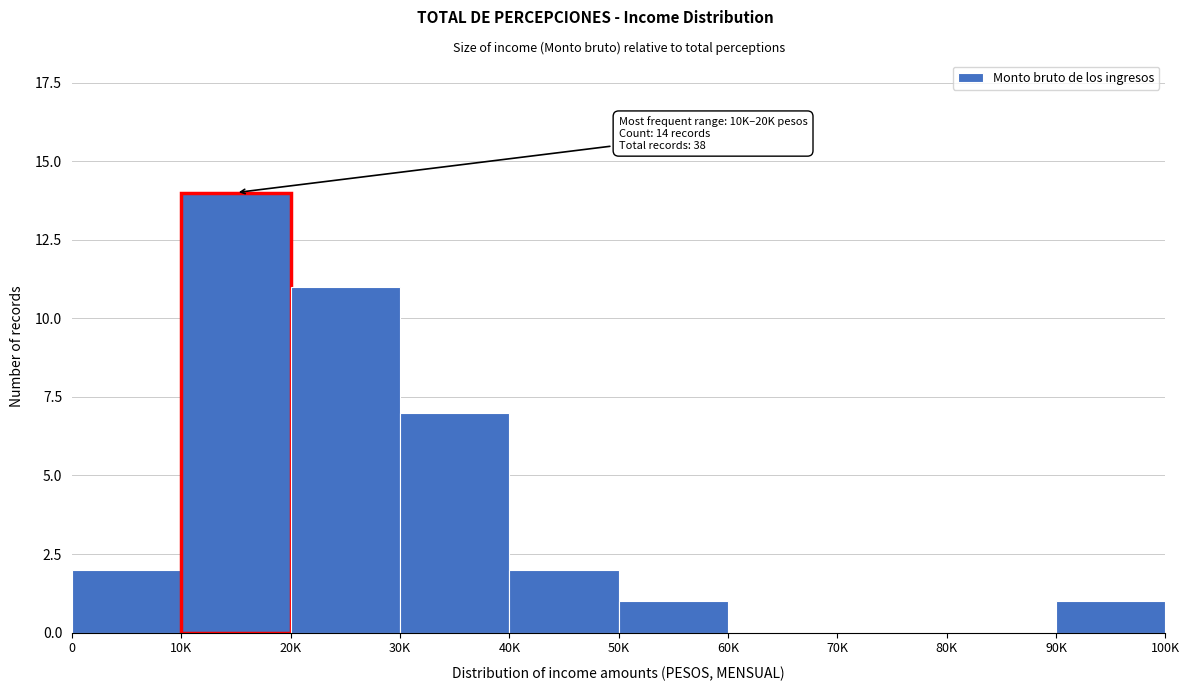

Reading right to left, list all the values displayed in this chart.

90K=1	80K=0	70K=0	60K=0	50K=1	40K=2	30K=7	20K=11	10K=14	0=2